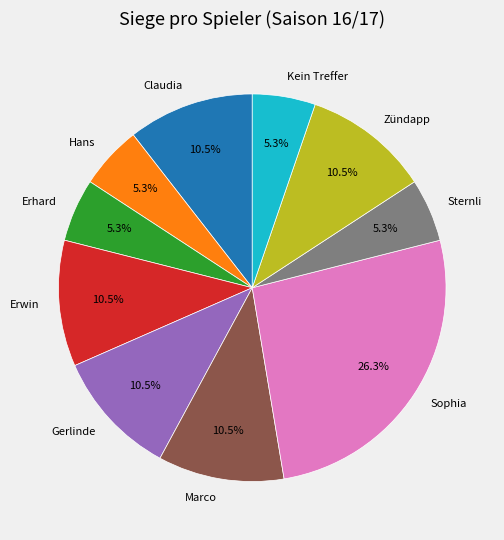

Between Erwin and Sophia, which is larger?

Sophia